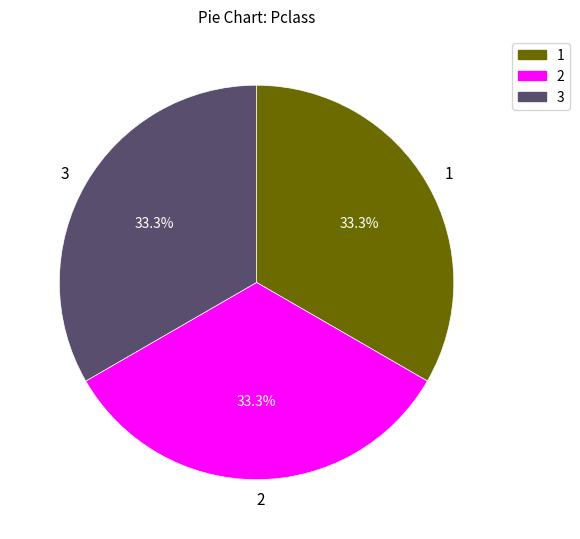

Does any single category account for the majority?

No